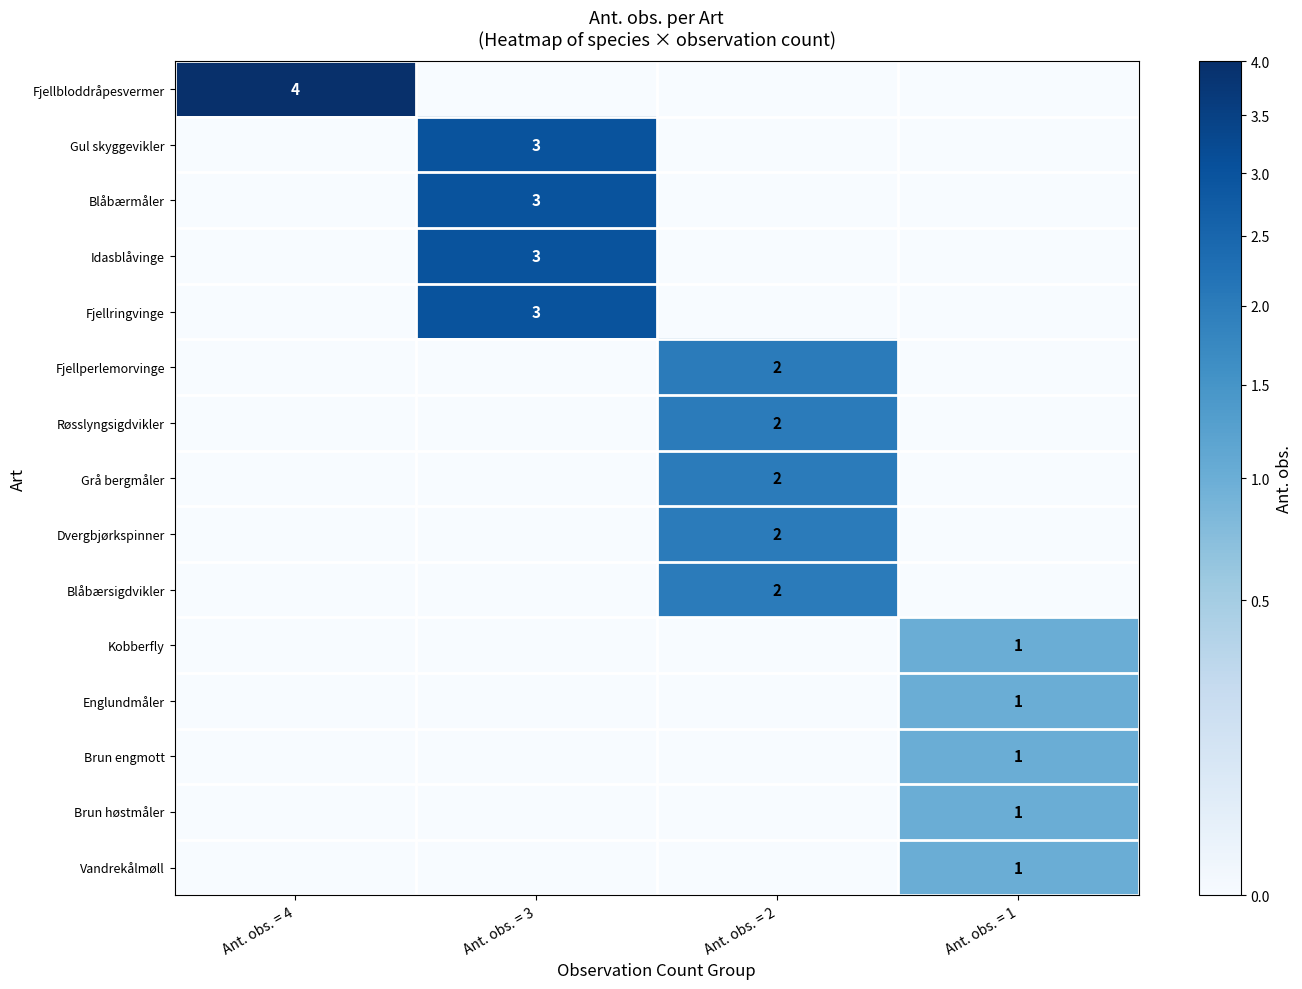

Is it true that Brun høstmåler equals 1 at Ant. obs. = 1?

True